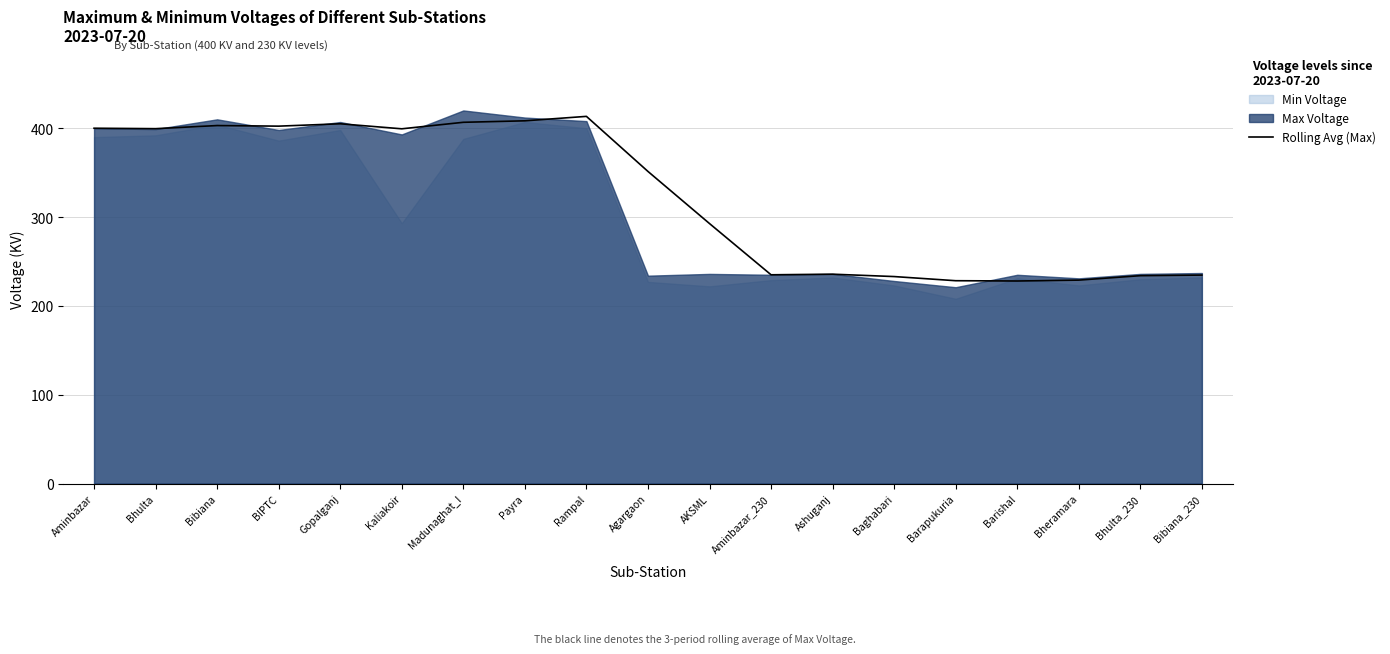

True or false: there are more than 2 points higher than both neighbors.

True